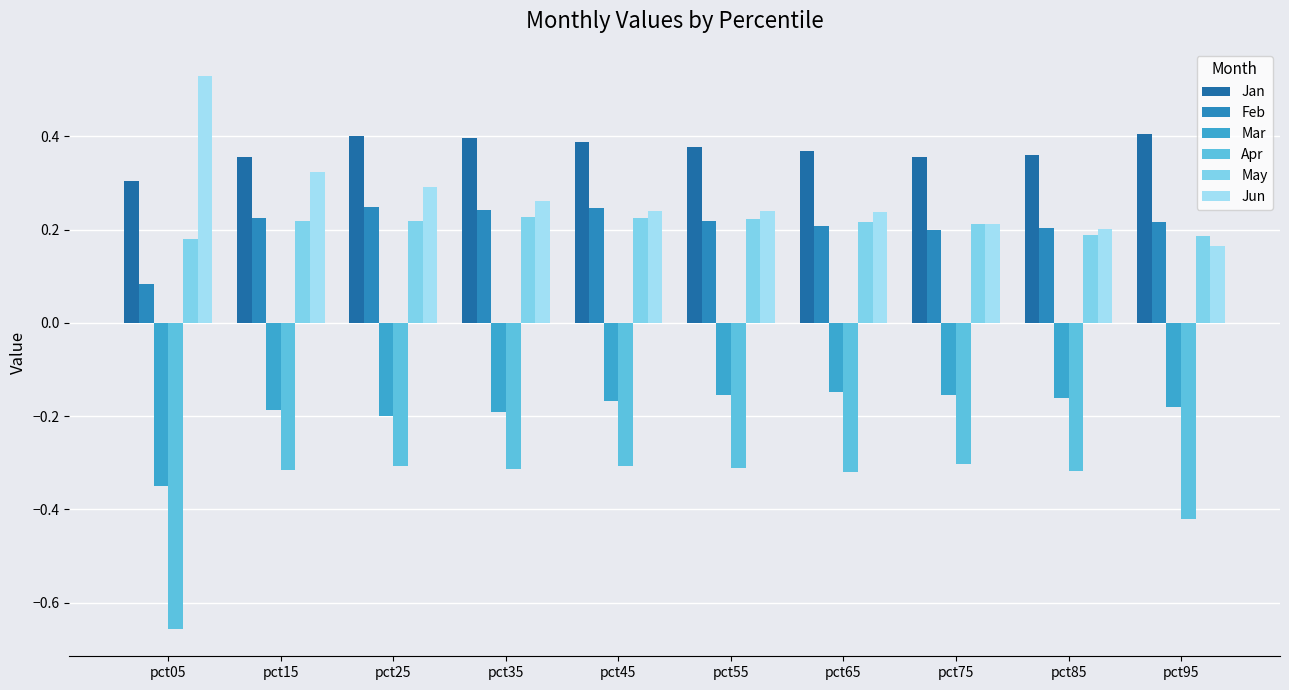

True or false: Jun has a value of 0.3 at pct85.

False